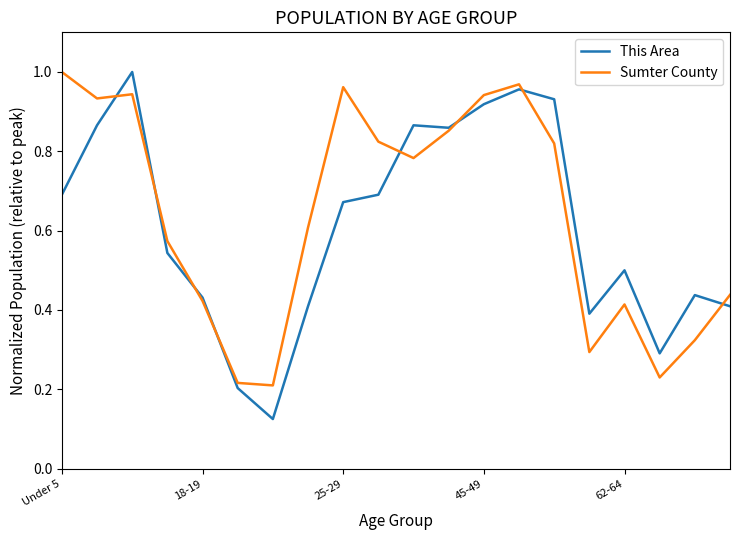

Which series has the largest range (max minus min)?

This Area